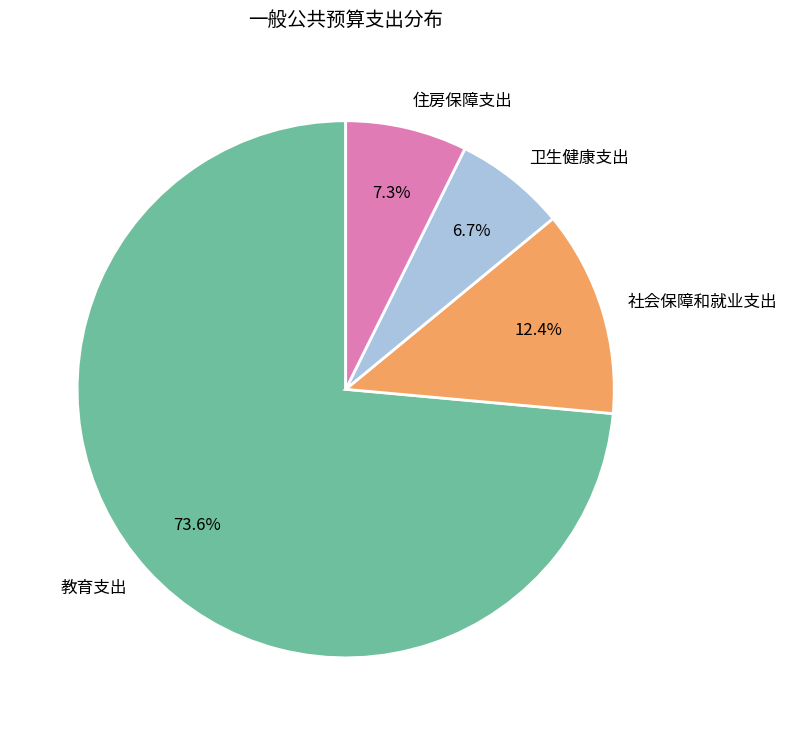

How many segments does this pie chart have?

4